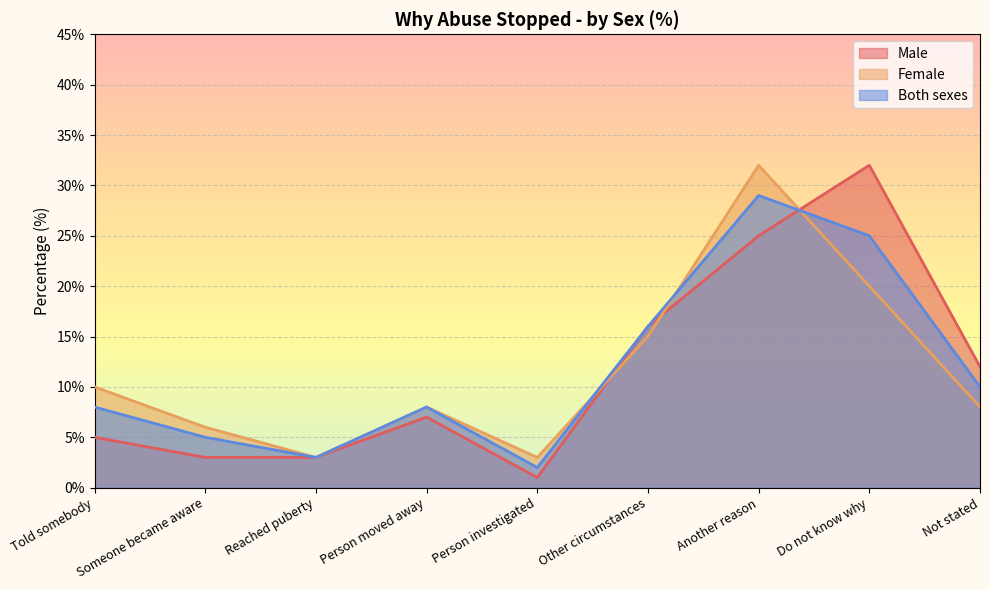

What is the average value of the Male series?

12